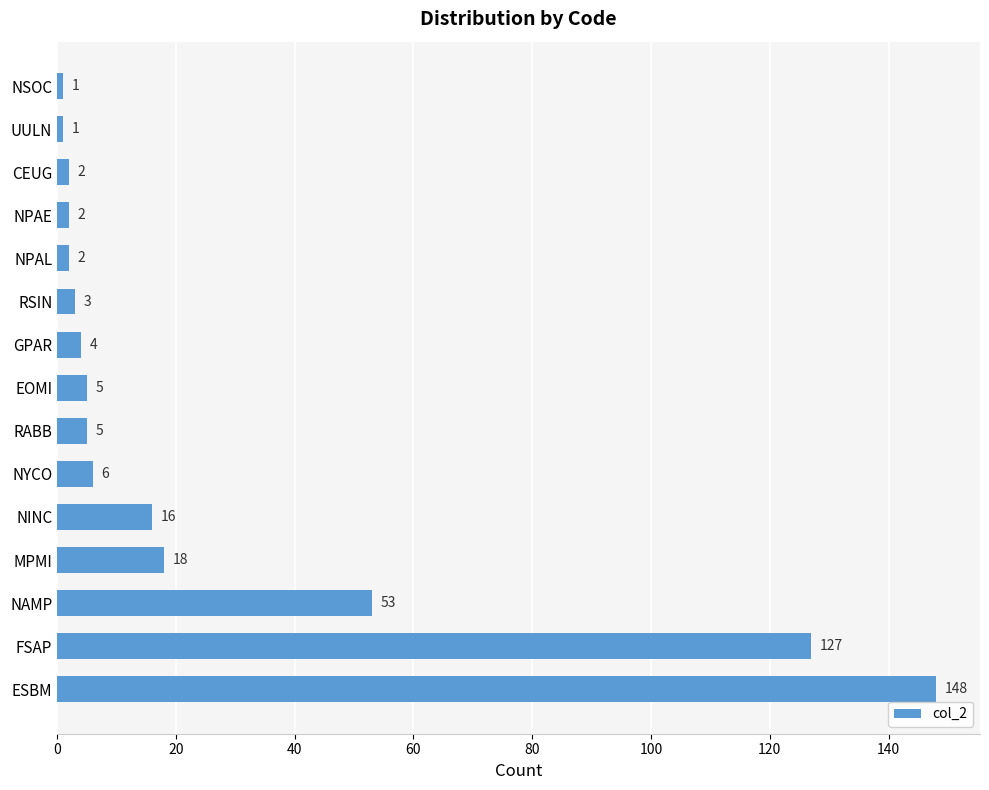

How many series are shown in this chart?

1